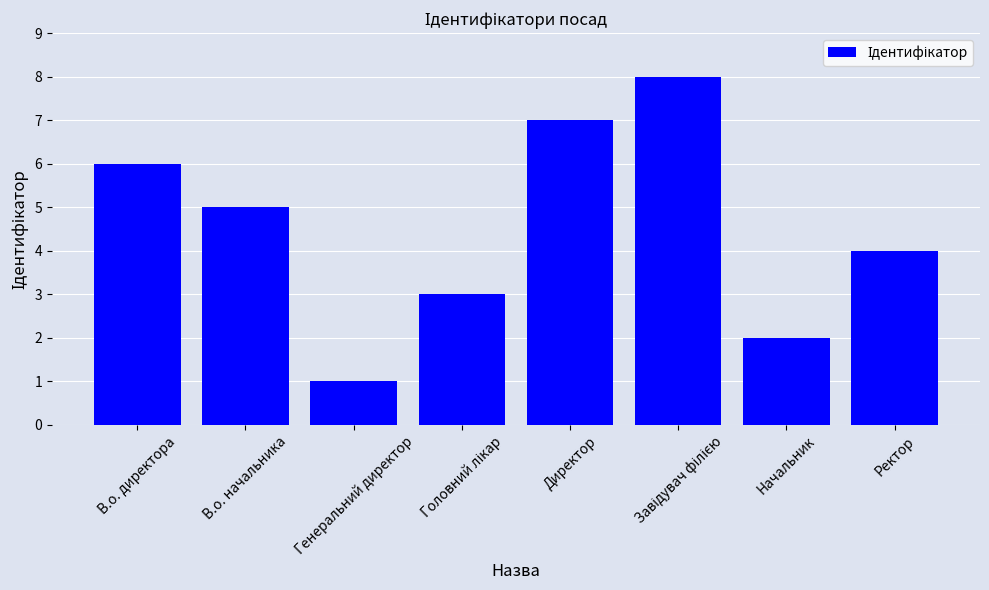

What is the maximum value shown in the chart?

8